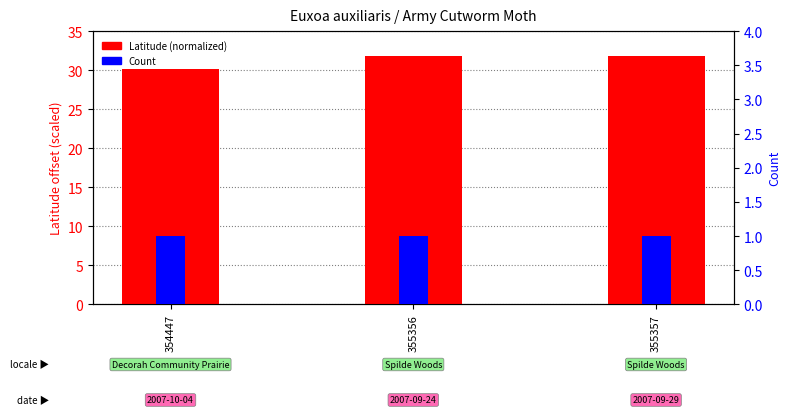

Rank the series at 354447 from lowest to highest value.

Count, Latitude (normalized)